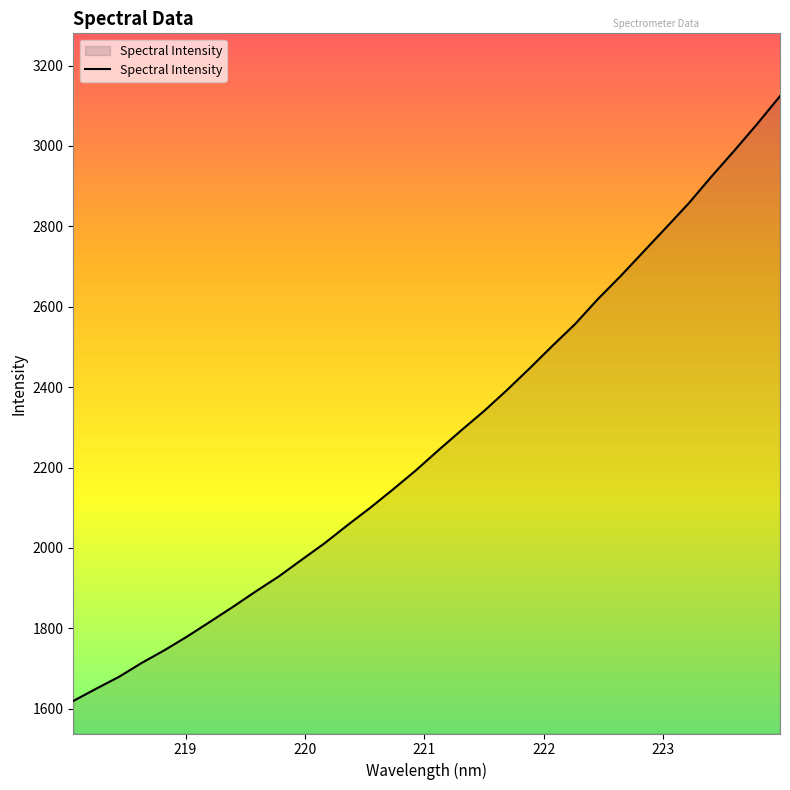

What is the maximum value shown in the chart?

3123.9